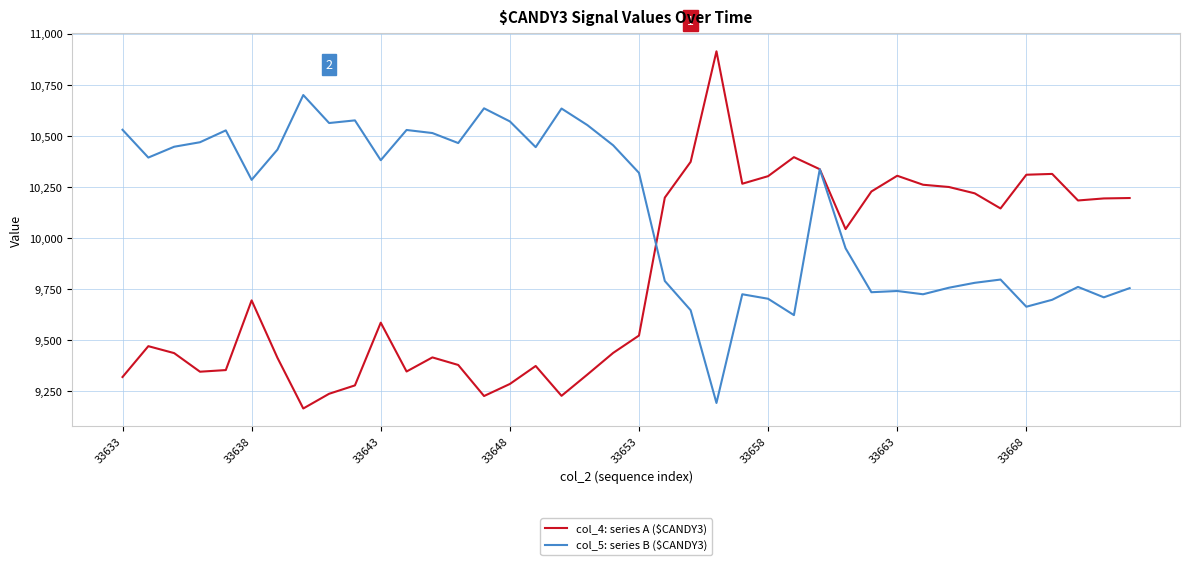

Which series has the widest spread of values?

col_4: series A ($CANDY3)